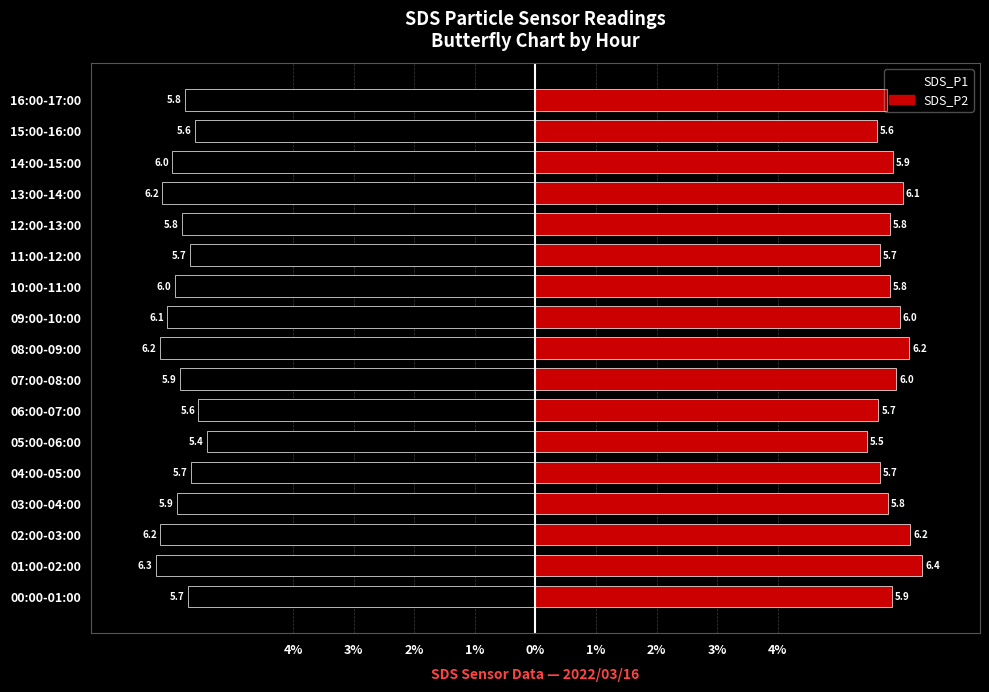

Between 08:00-09:00 and 10:00-11:00, which series saw the biggest shift?

SDS_P2